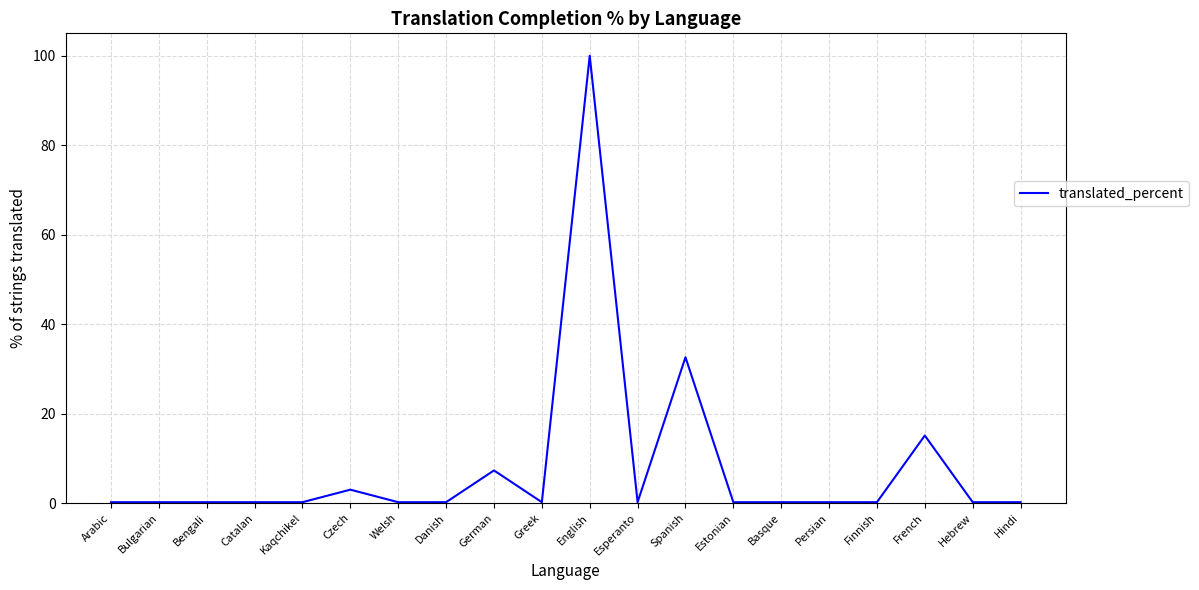

What is the difference between the maximum and minimum values?

99.8